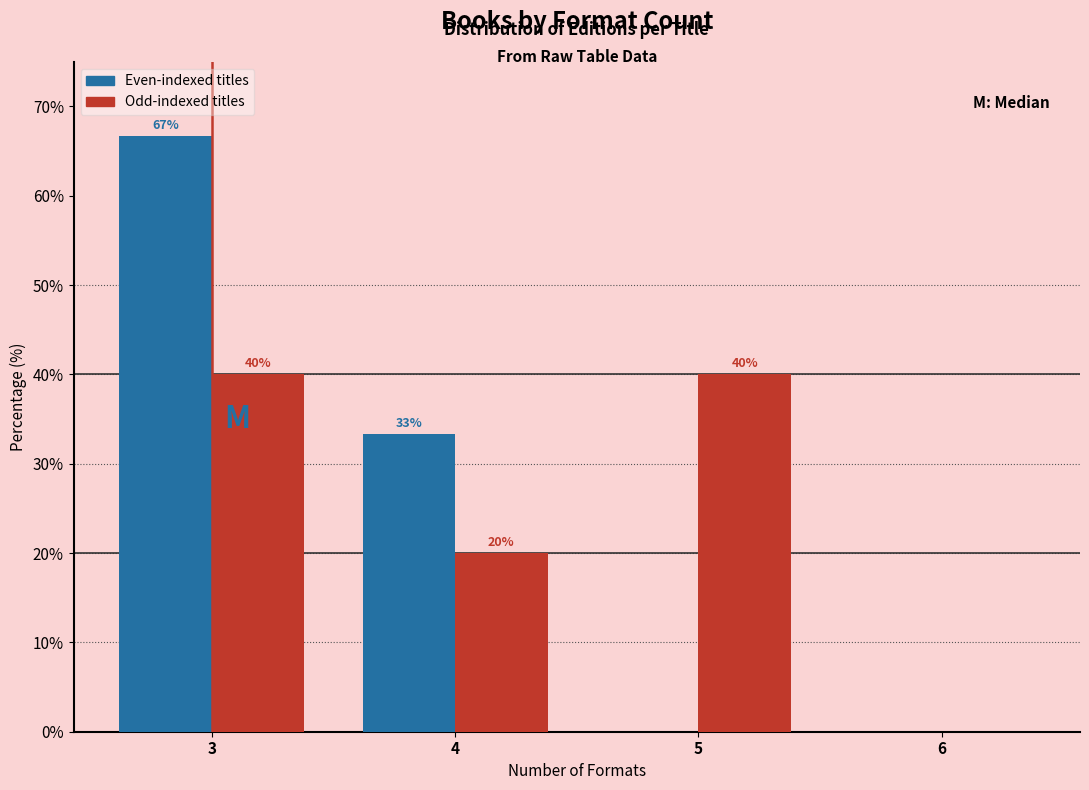

In the Even-indexed titles series, which range on the x-axis has the tallest bar?

2.5 to 3.5